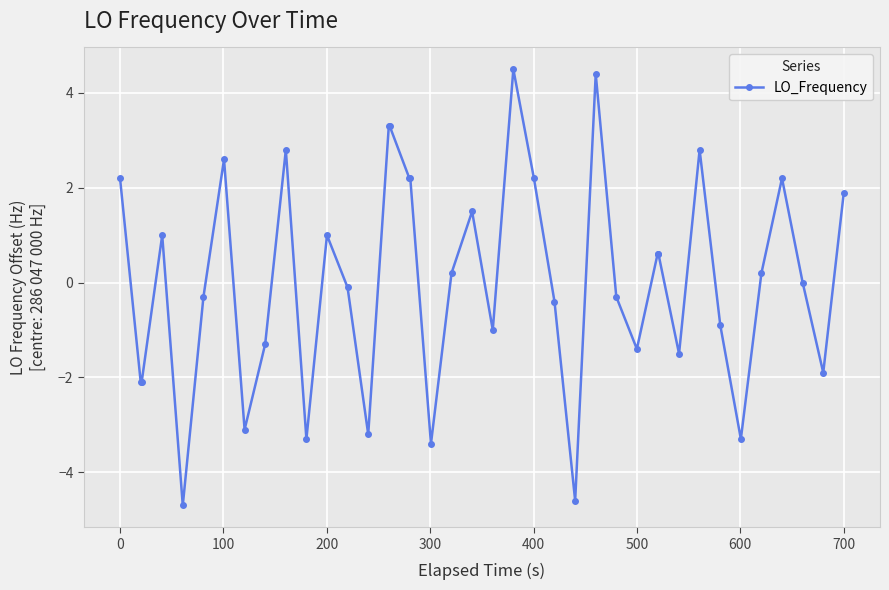

True or false: the data has more than 2 interior local peaks.

True